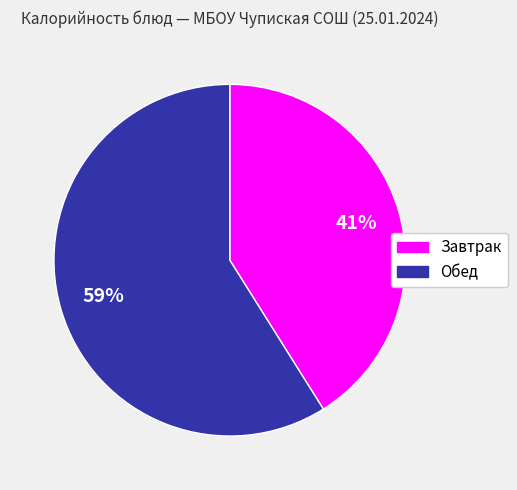

To the nearest percent, what portion does Завтрак represent?

41%